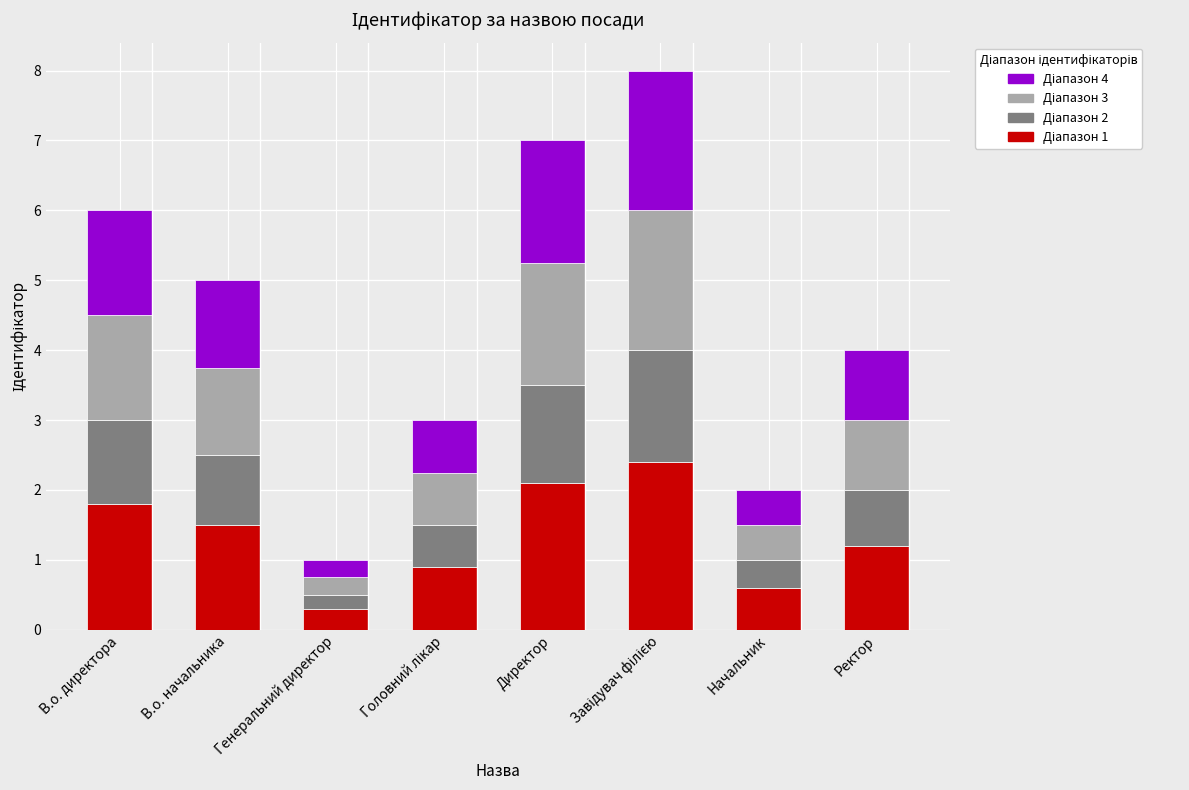

How many categories are shown in the chart?

8